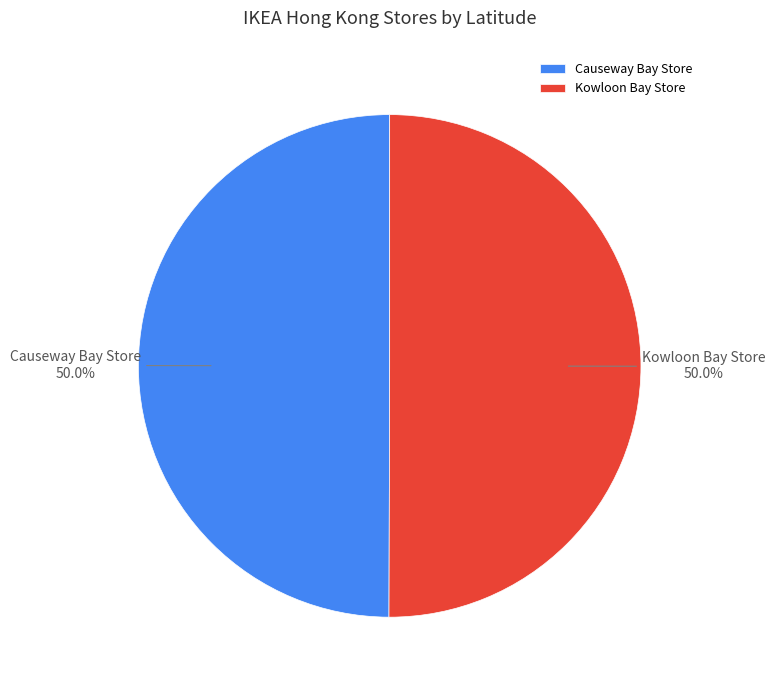

To the nearest percent, what is the average slice percentage?

50%